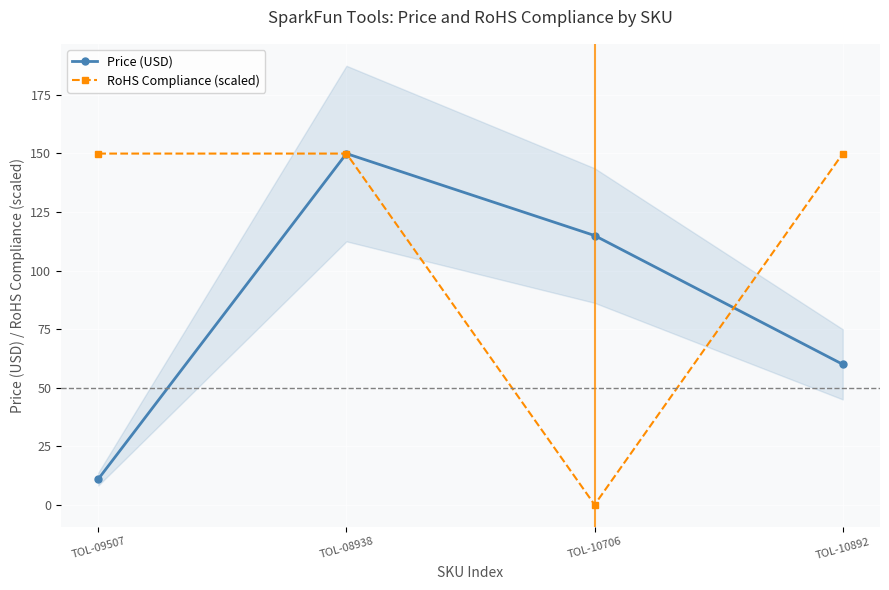

What is the sum of the RoHS Compliance (scaled) values at TOL-09507 and TOL-10892?

299.9